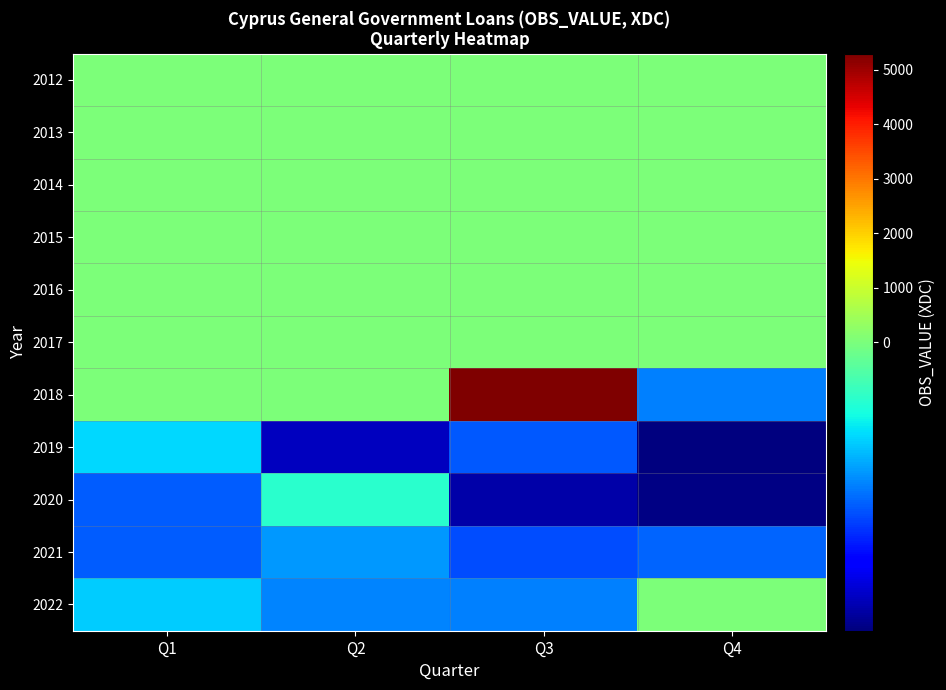

At which category is the sum across all series the highest?

Q3